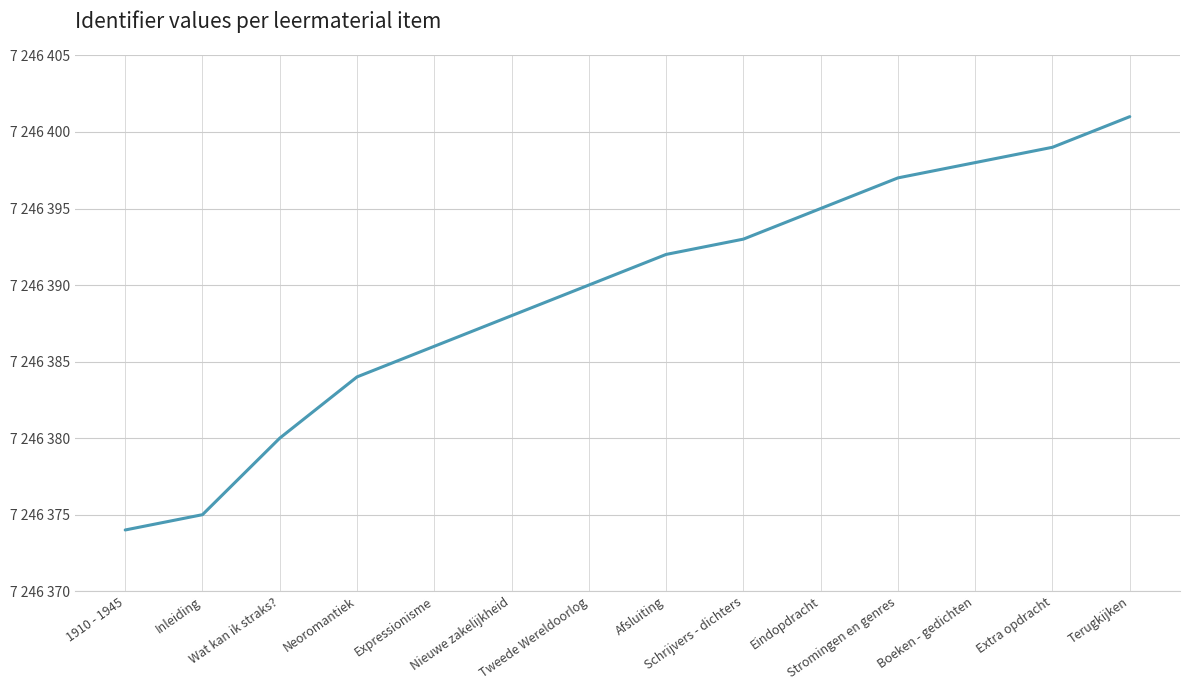

What is the maximum value shown in the chart?

7246401